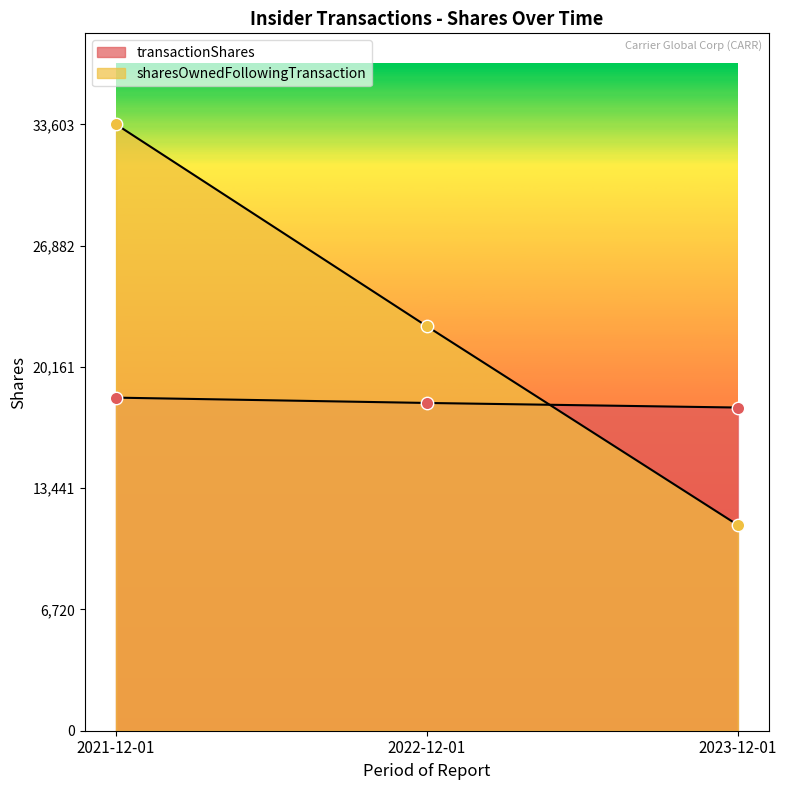

Is the value of transactionShares at 2022-12-01 greater than the value of sharesOwnedFollowingTransaction at 2021-12-01?

No